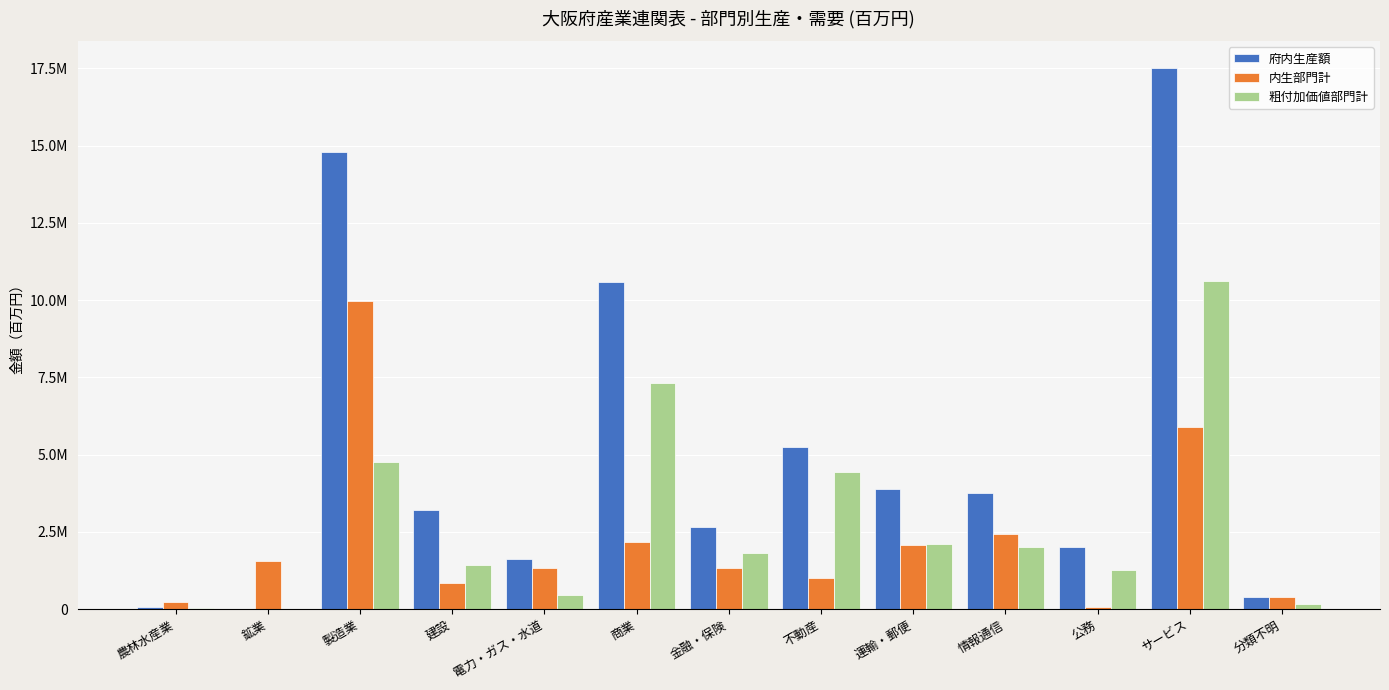

Are the bars grouped side by side (vs. stacked)?

Yes